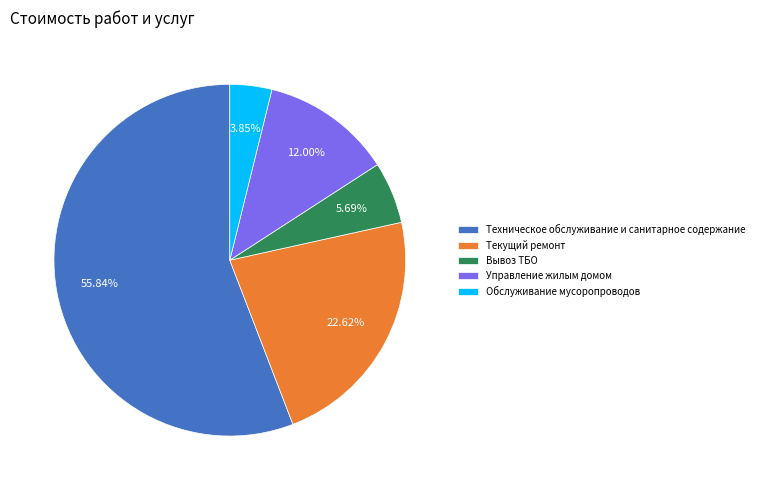

To the nearest percent, what is the average slice percentage?

20%